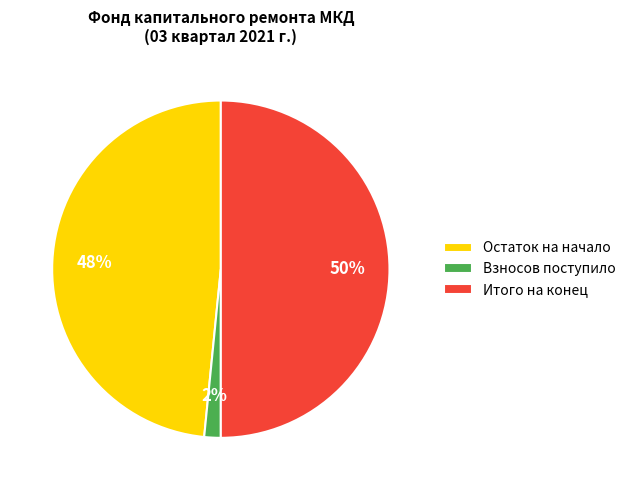

Combined, do Итого на конец and Остаток на начало account for over 50%?

Yes